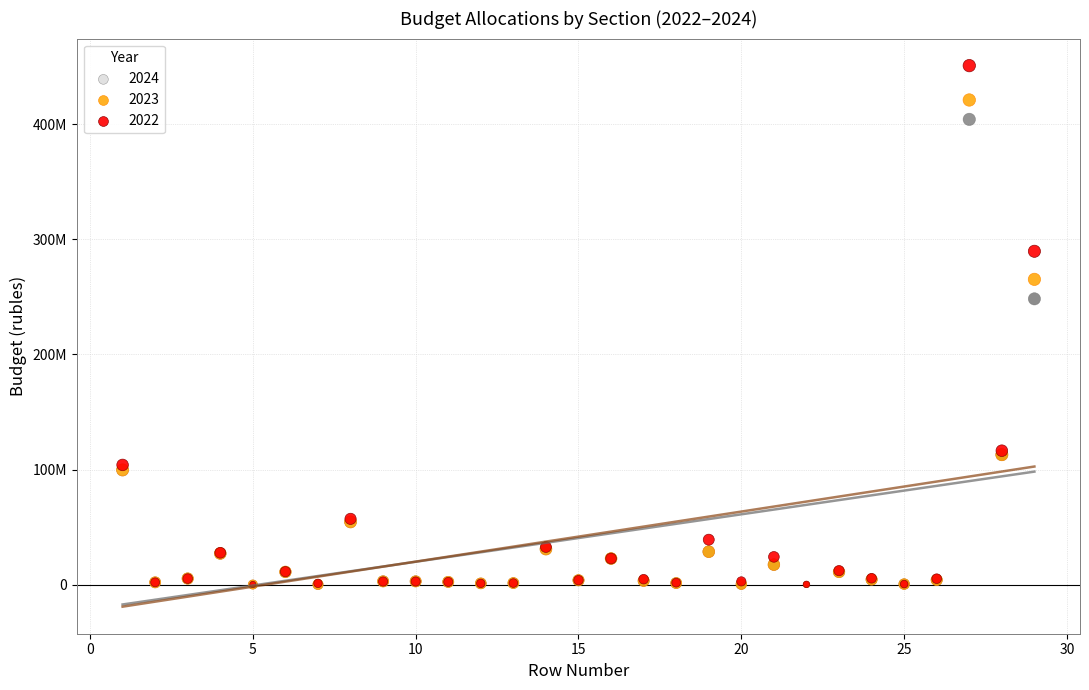

What are all the series names shown in the legend?

2024, 2023, 2022